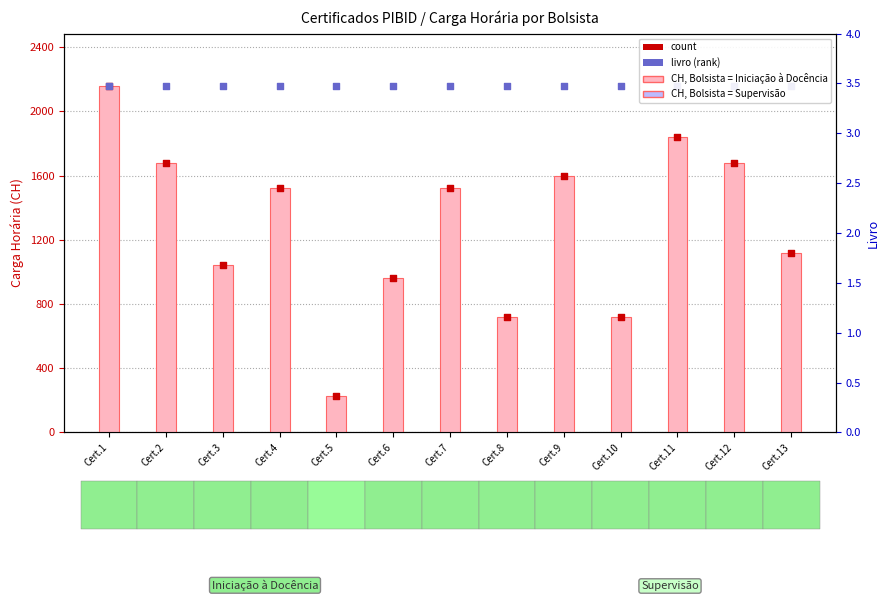

At which category is the sum across all series the highest?

Cert.1